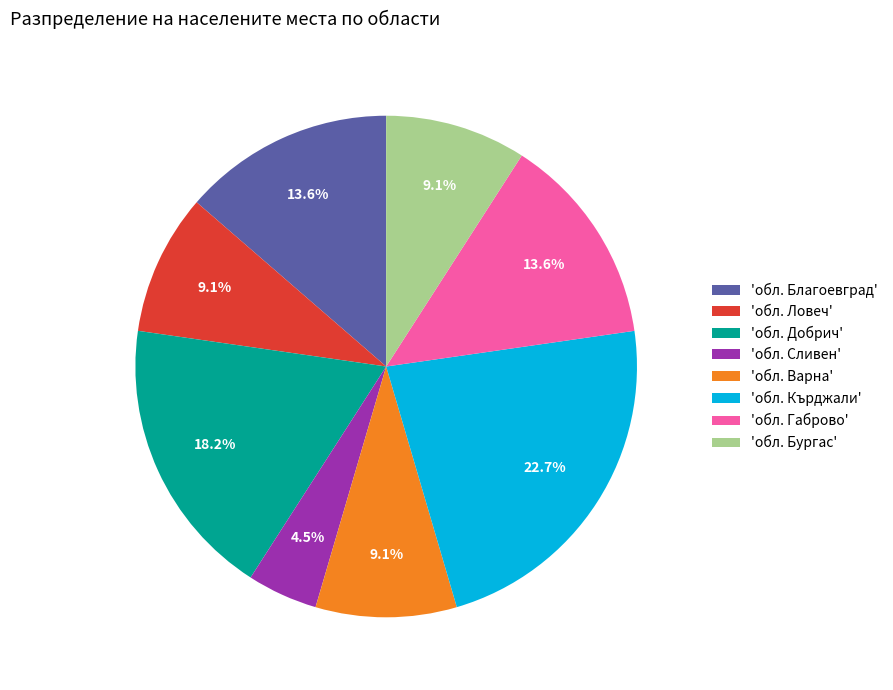

Which has a higher value, 'обл. Габрово' or 'обл. Ловеч'?

'обл. Габрово'